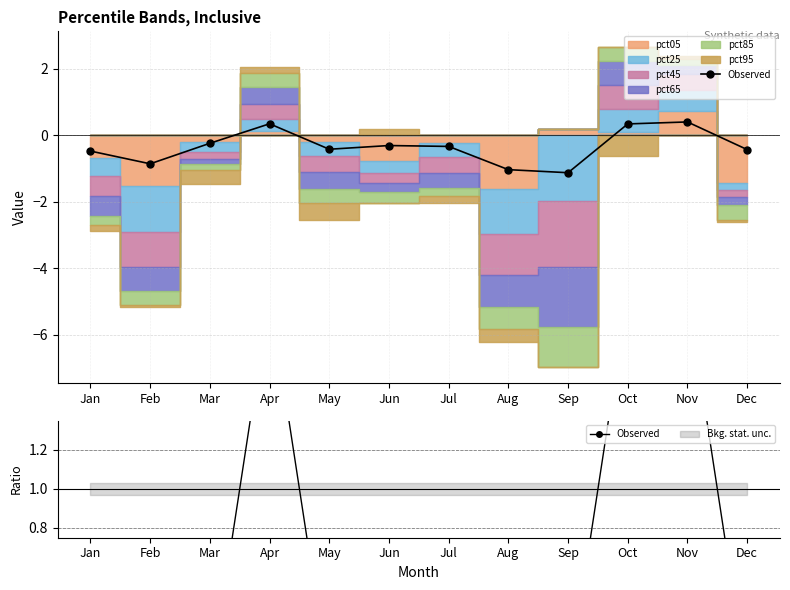

List the labels in order of value, largest first.

Nov, Apr, Oct, Mar, Jun, Jul, May, Dec, Jan, Feb, Aug, Sep